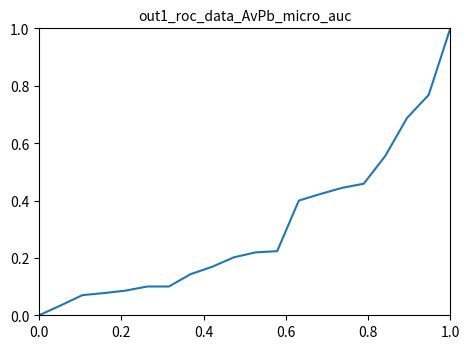

What is the maximum value shown in the chart?

1.0